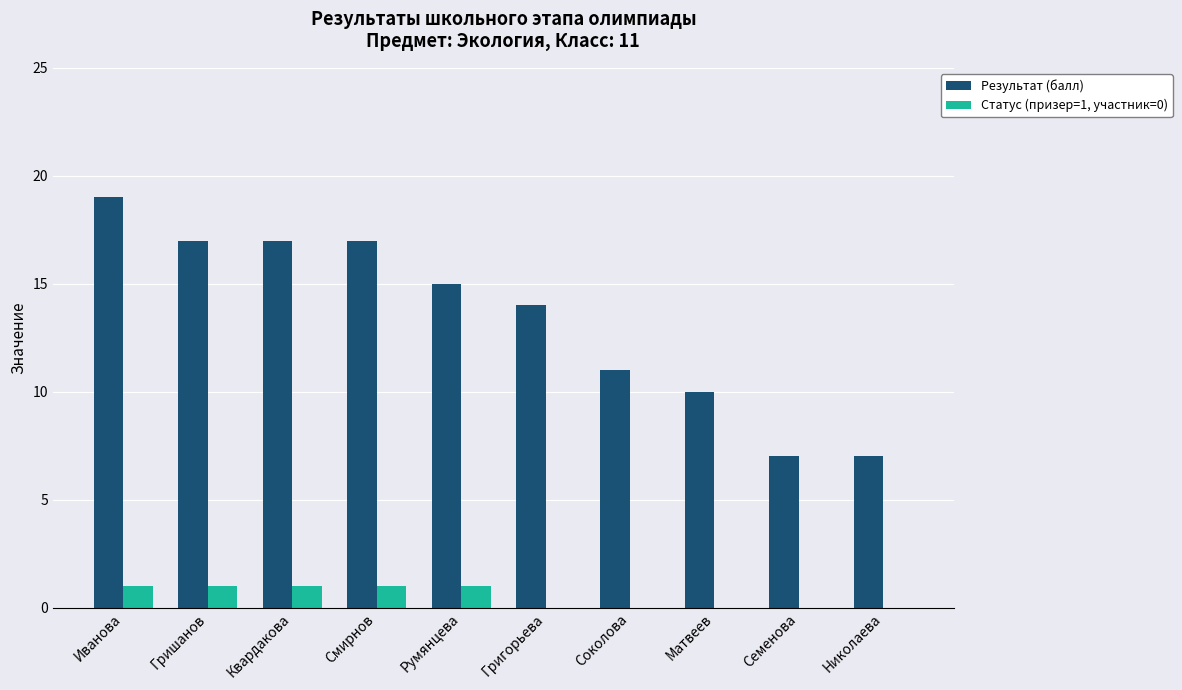

Where does the Результат (балл) series first go above 15?

Иванова